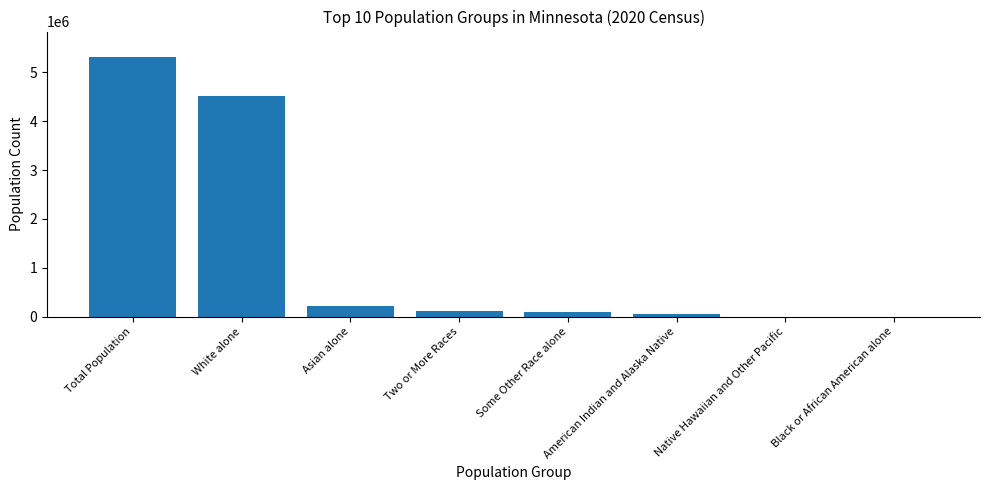

At which category does the chart reach its peak across all series?

Total Population